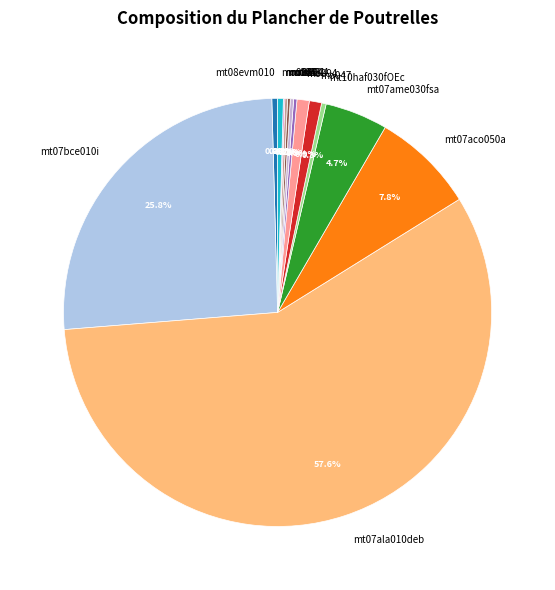

What portion of the pie excludes mo092?

99.6%